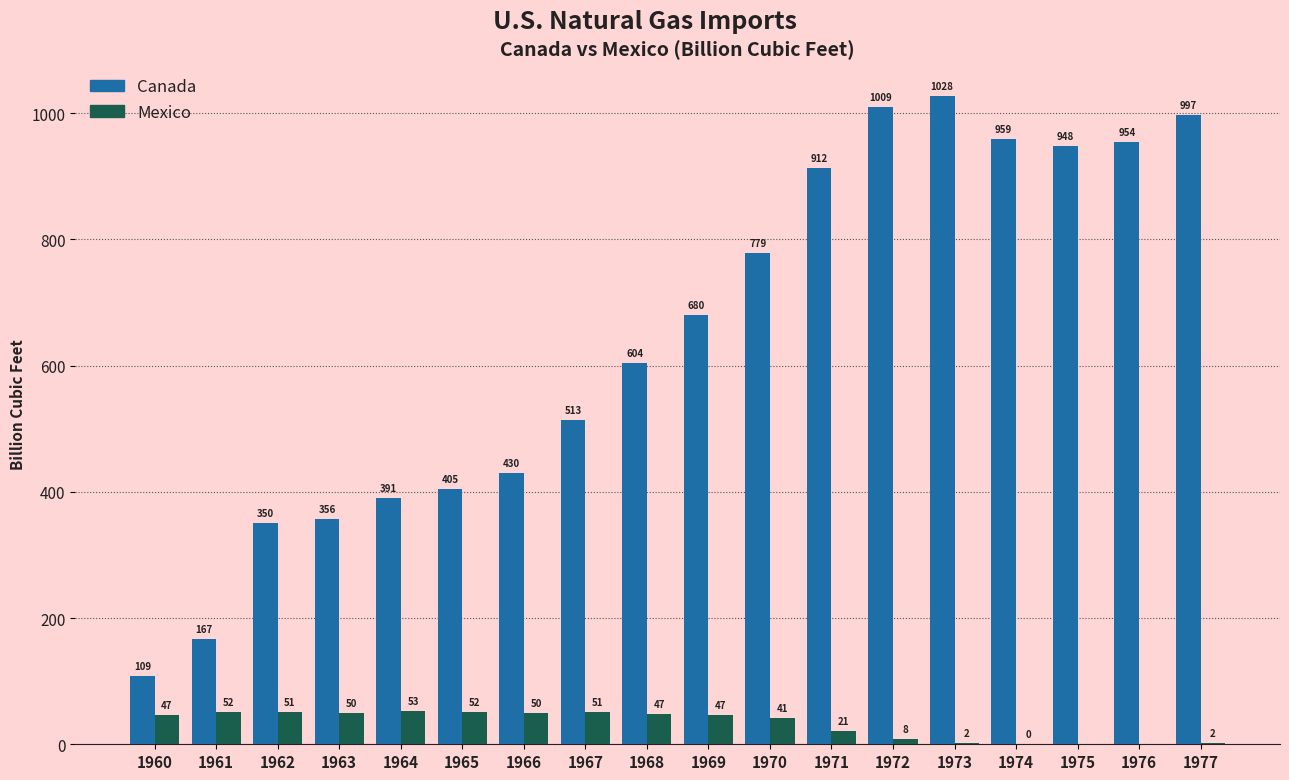

What is the sum of all Canada values?

11592.5